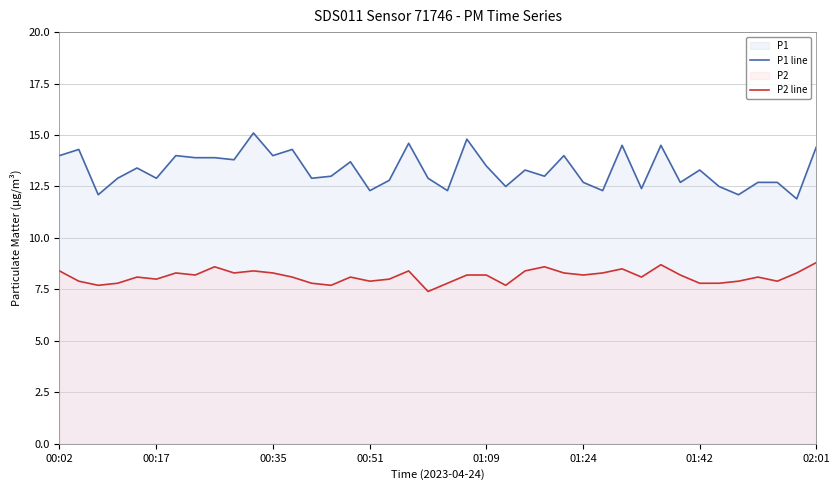

What value does the P1 line series have at 01:42?

13.3